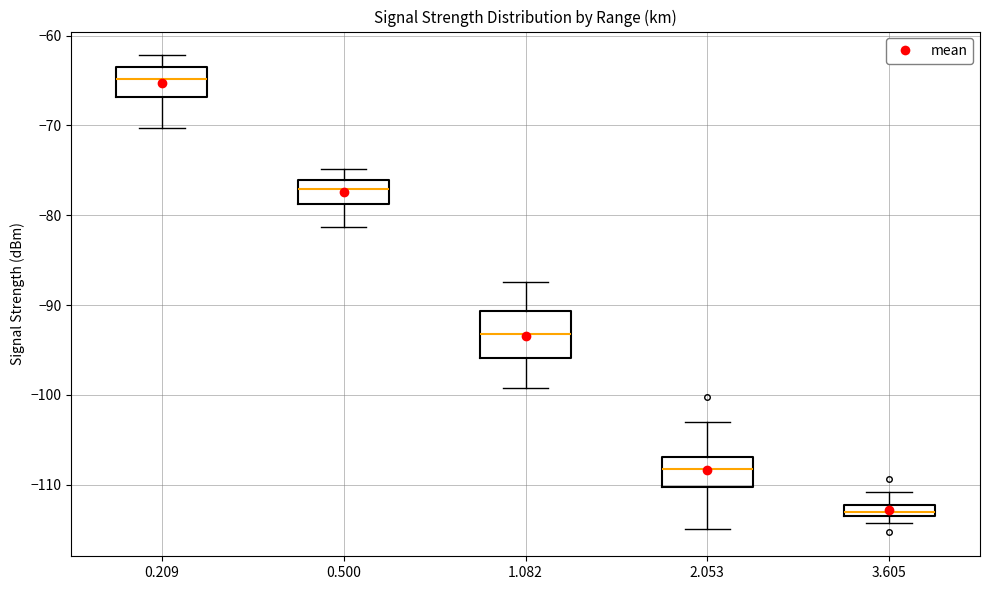

Comparing the boxes themselves (not the whiskers), which one is the tallest?

1.082